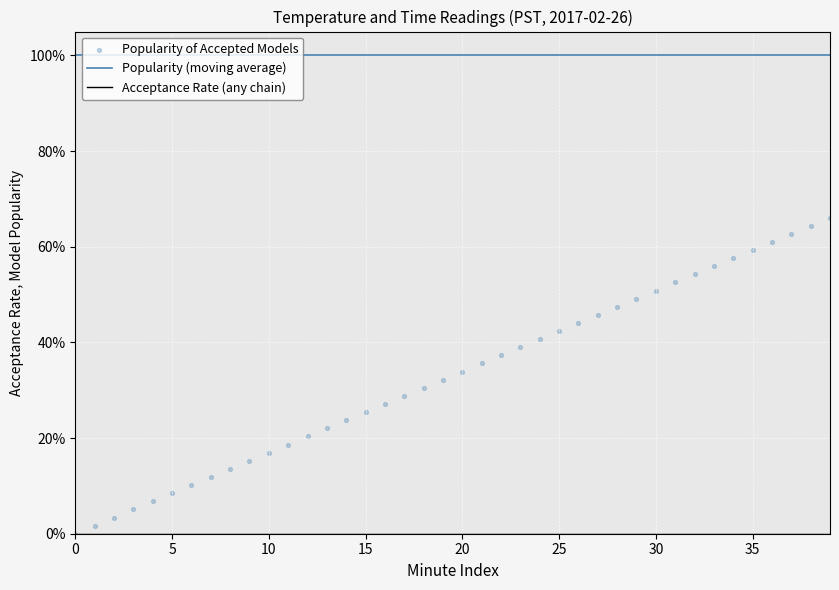

What is the total value across all series at 19?

1.3